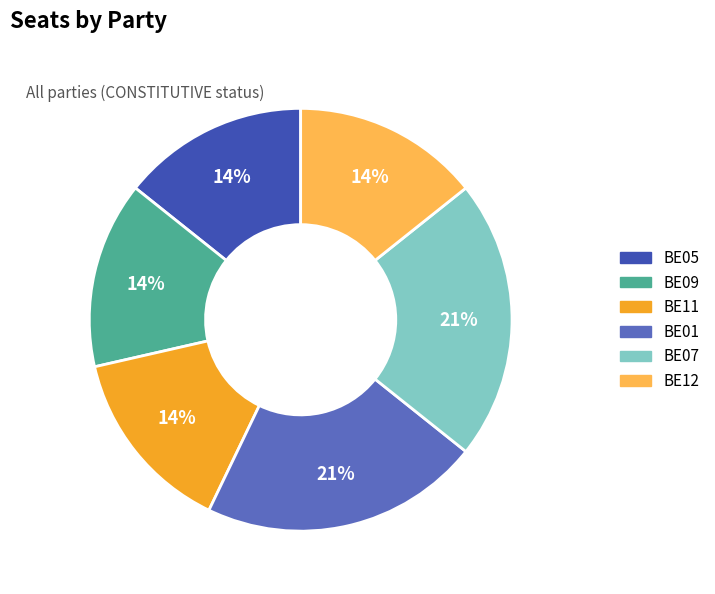

Is the sum of BE09 and BE12 greater than half?

No